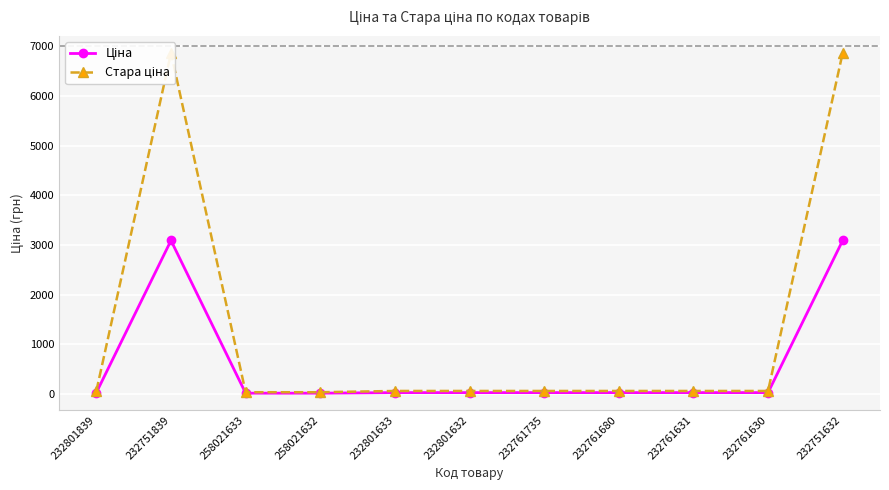

Reading left to right, transcribe all the data shown in this chart.

Ціна: 27.0	3091.2	15.6	15.6	27.0	27.0	27.0	27.0	27.0	27.0	3091.2
Стара ціна: 60.0	6869.4	34.6	34.6	60.0	60.0	60.0	60.0	60.0	60.0	6869.4